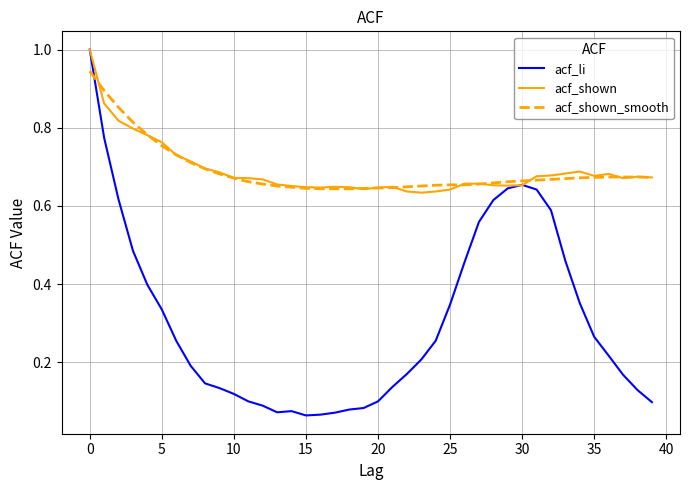

Which series has the largest range (max minus min)?

acf_li